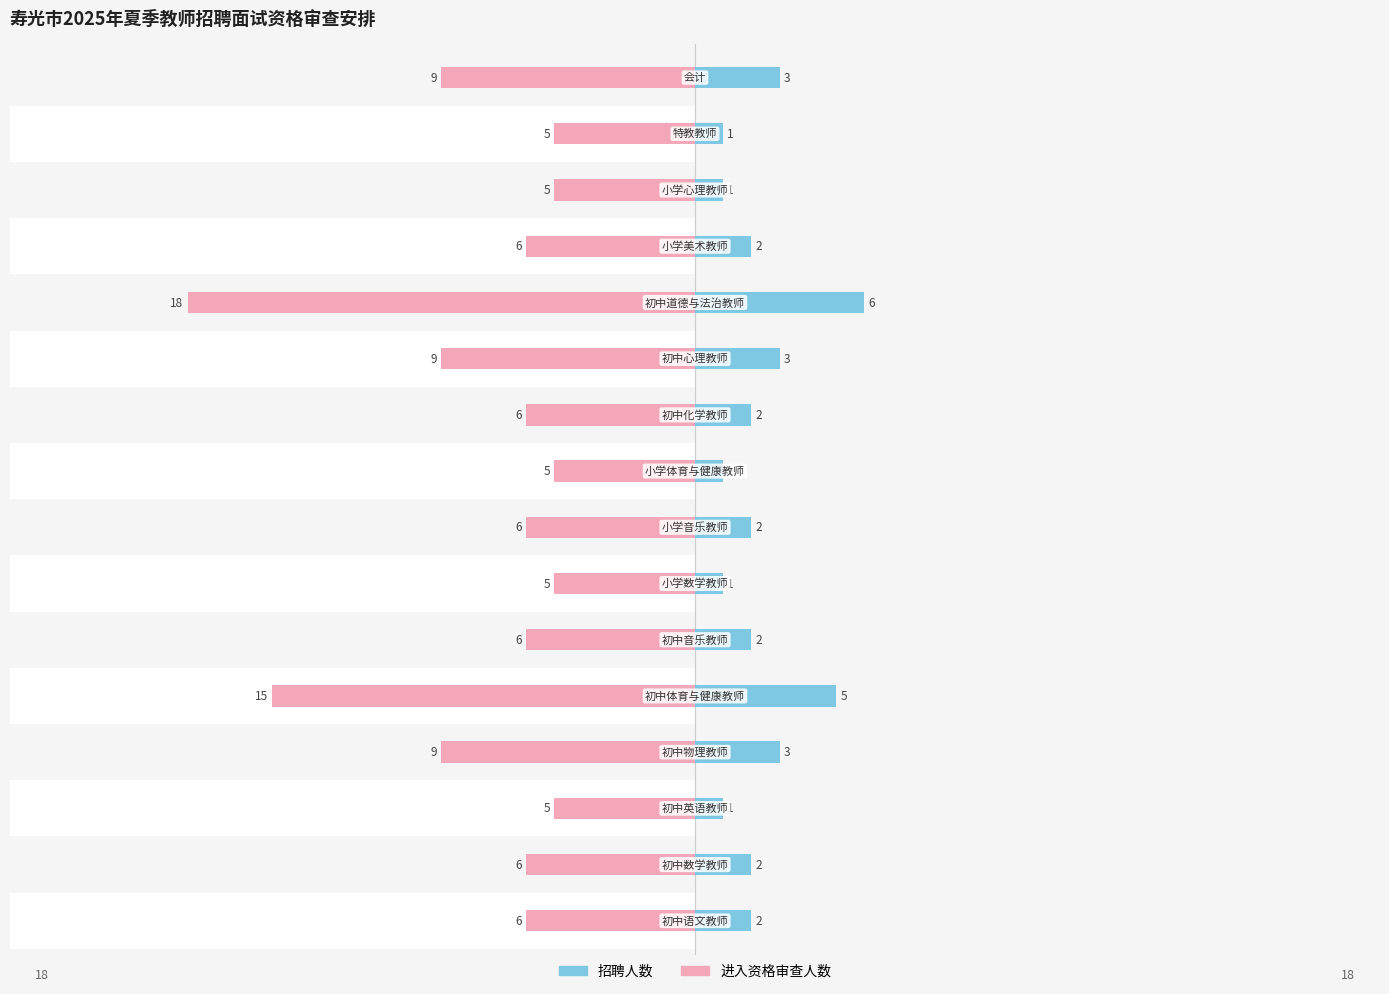

Count the 招聘人数 values in the range 1 to 3.

14